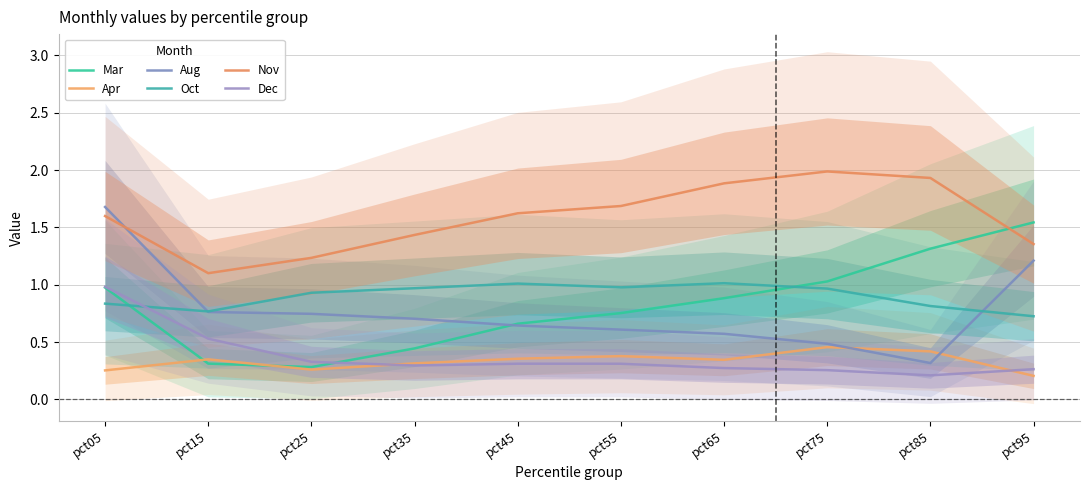

What is the value of the Oct point at the 6th from the left?

1.0